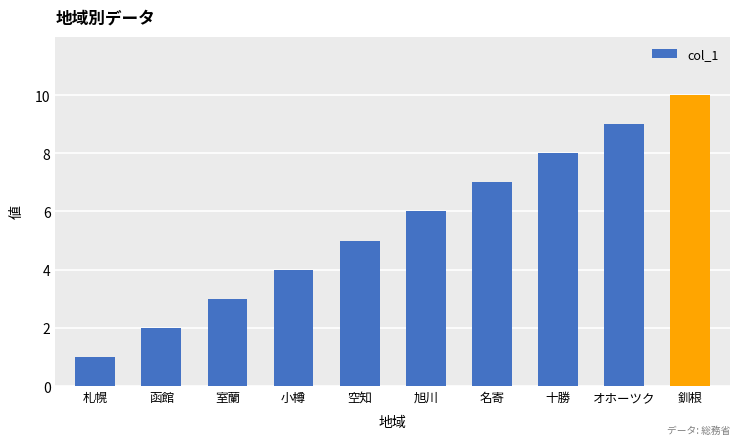

How many values are between 3 and 8?

6